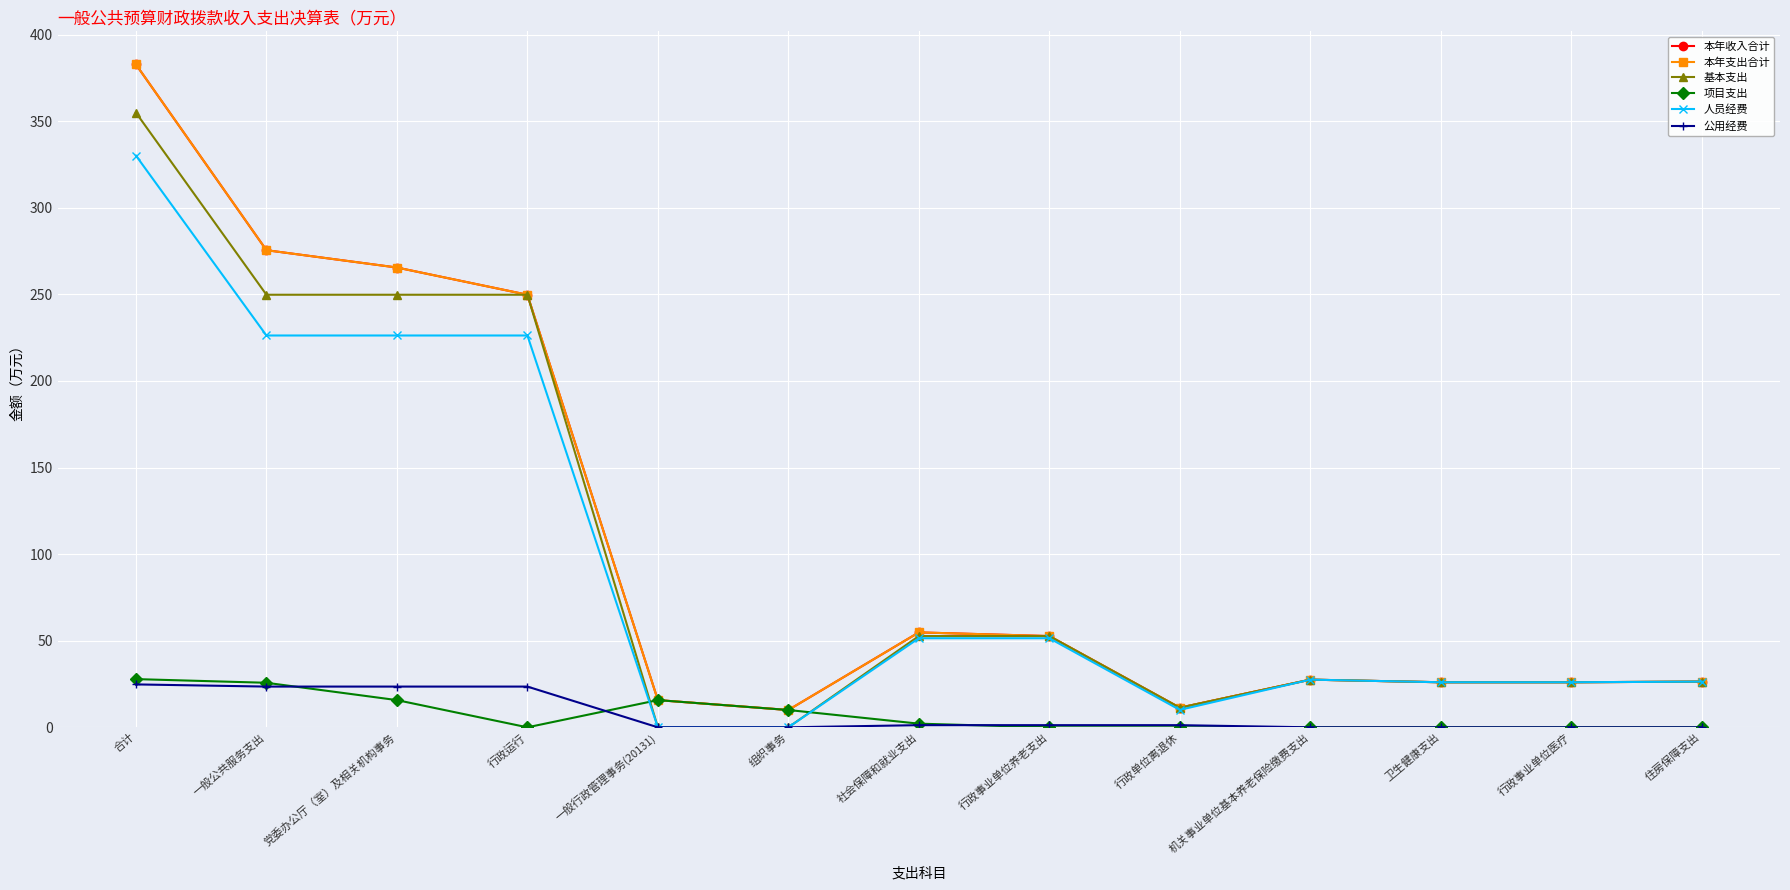

True or false: 公用经费 has a value of -12.8 at 住房保障支出.

False